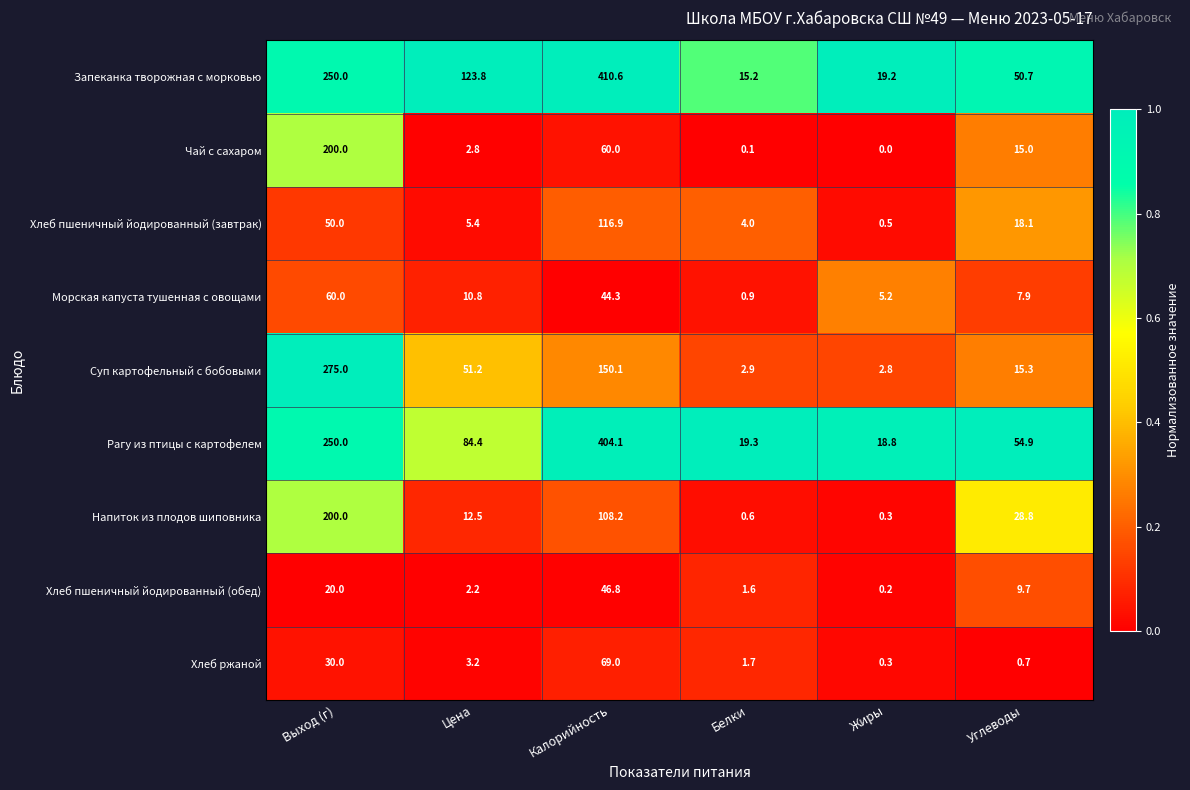

Count the number of data series in this chart.

9